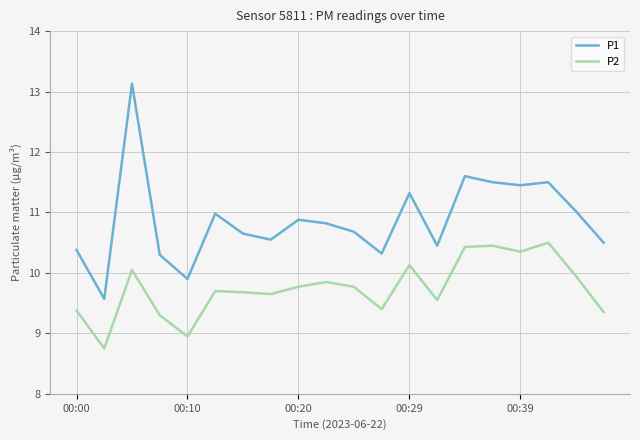

What is the maximum value shown in the chart?

13.1